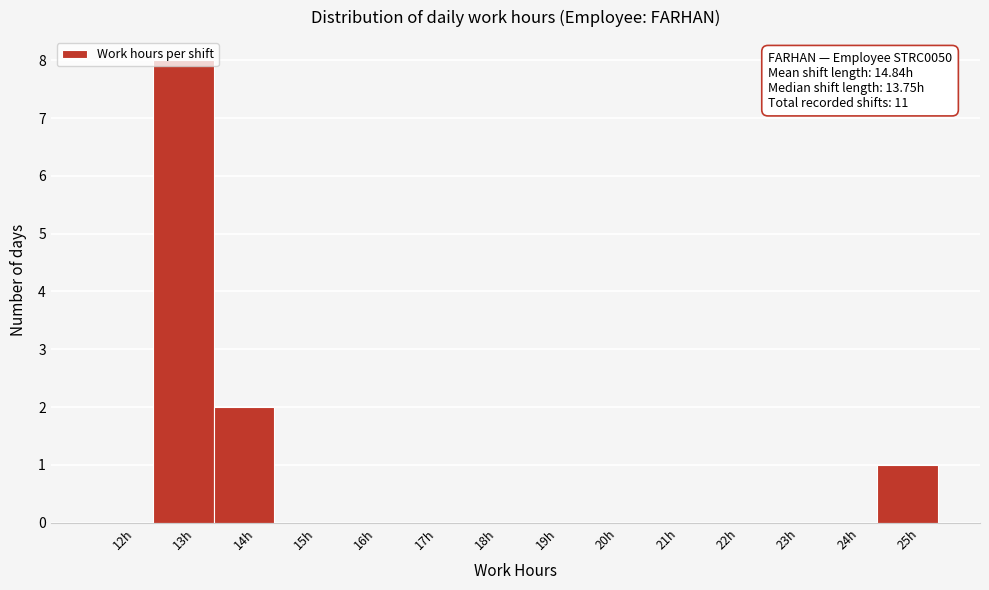

The value at 21h is 0. True or false?

True